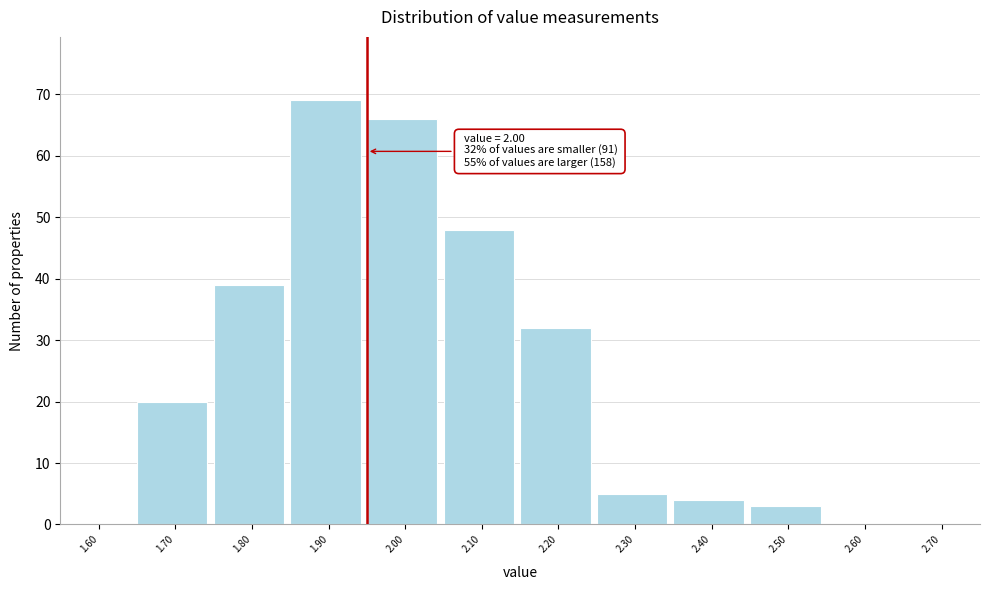

Reading right to left, what are all the values shown in this chart?

2.70=0	2.60=0	2.50=3	2.40=4	2.30=5	2.20=32	2.10=48	2.00=66	1.90=69	1.80=39	1.70=20	1.60=0